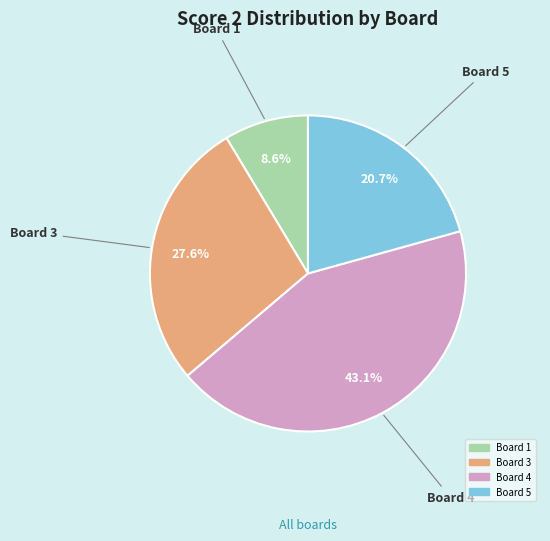

Is the sum of Board 1 and Board 3 greater than half?

No